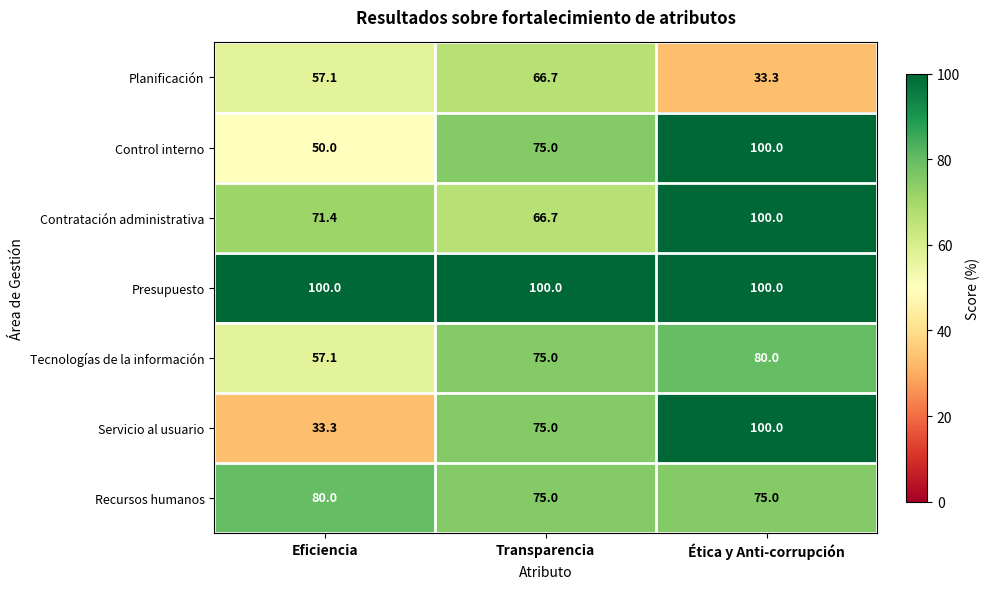

What is the sum of all Tecnologías de la información values?

212.1